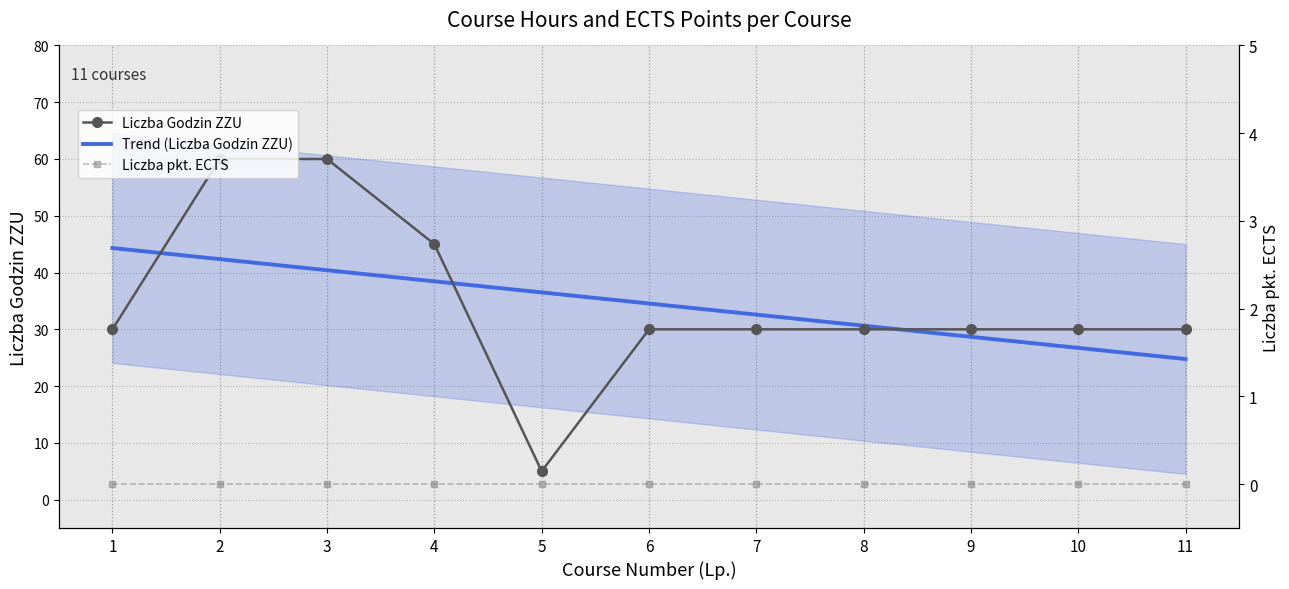

What is the average value of the Trend (Liczba Godzin ZZU) series?

34.5